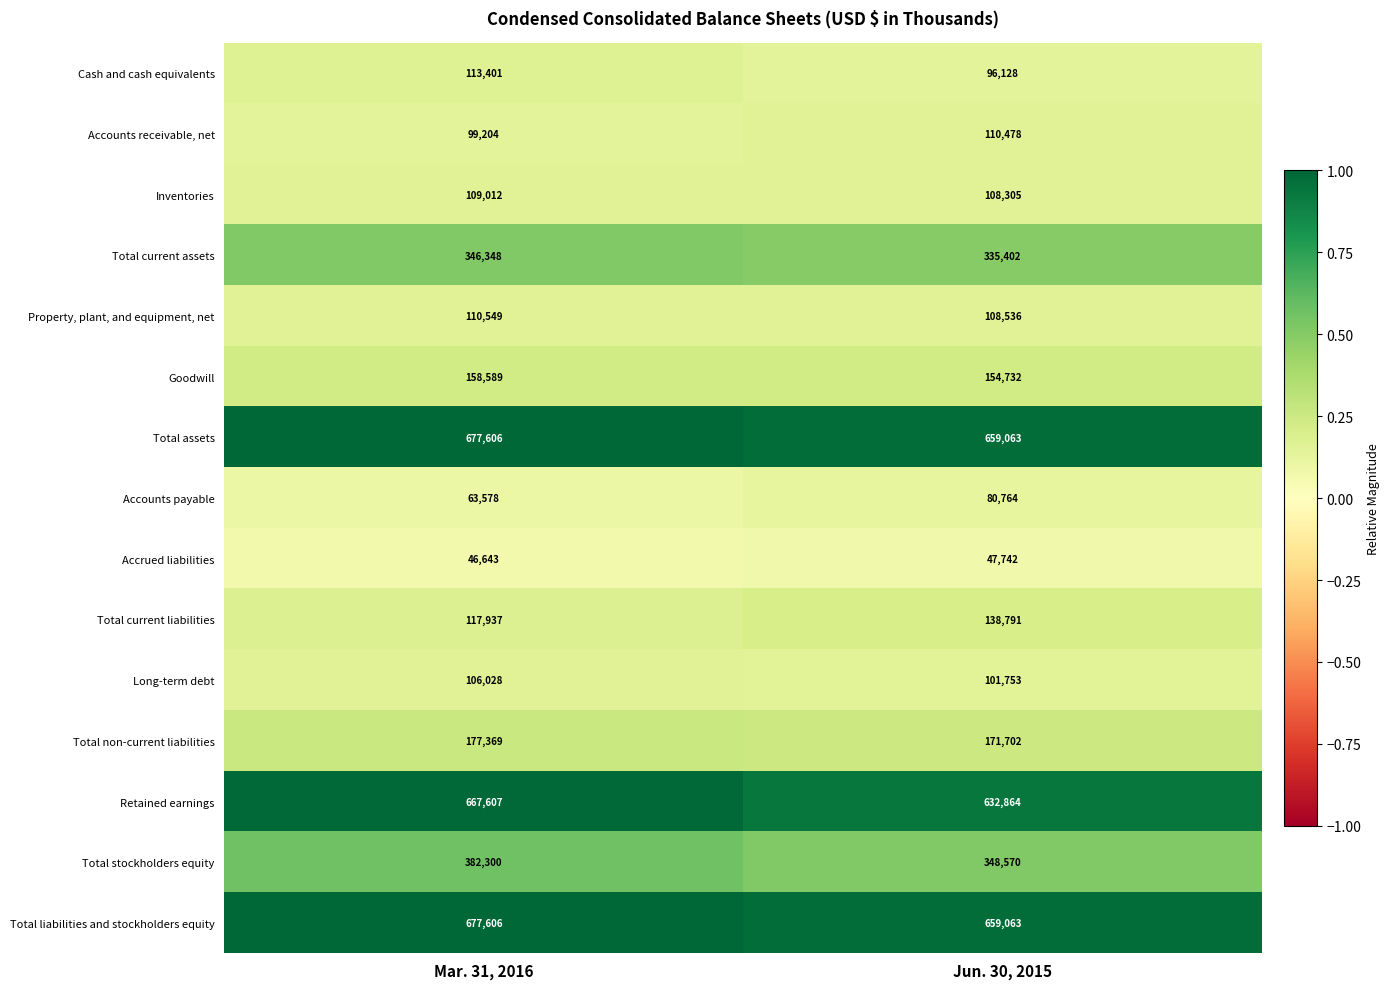

Rank the categories by Total current assets value from lowest to highest.

Jun. 30, 2015, Mar. 31, 2016